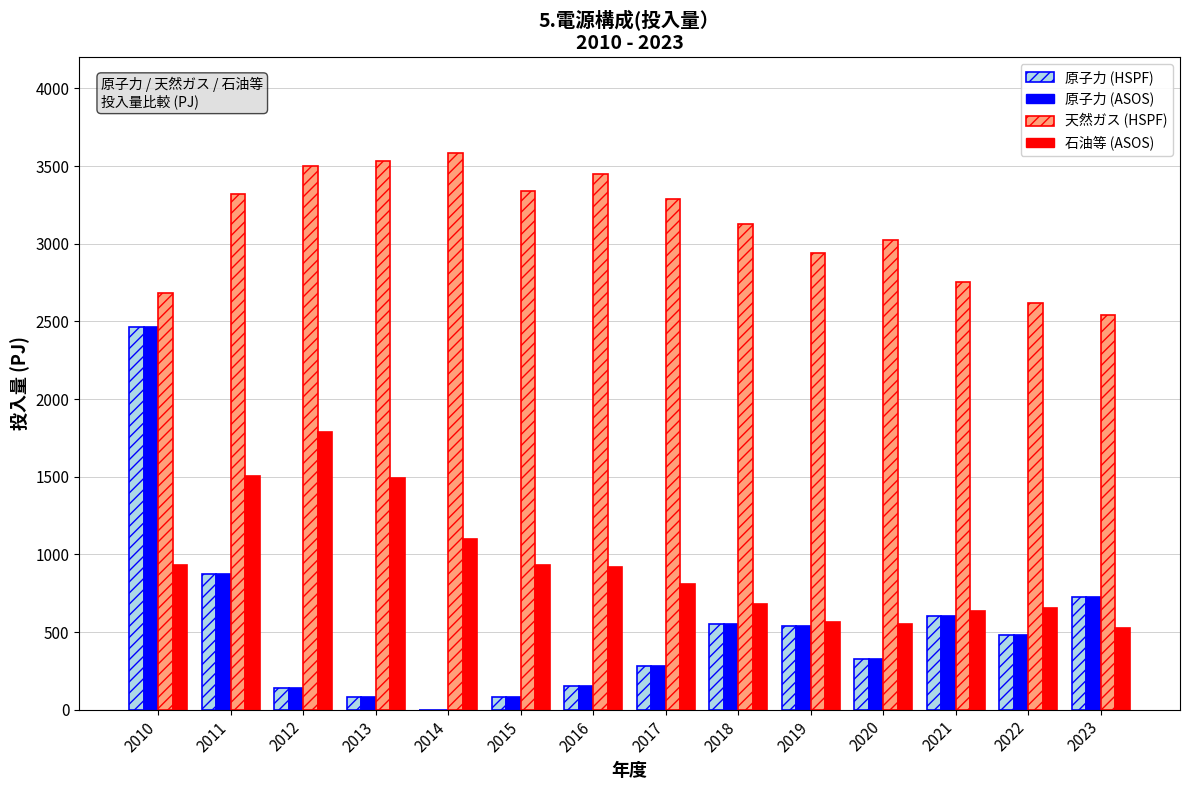

What is the maximum value shown in the chart?

3585.2